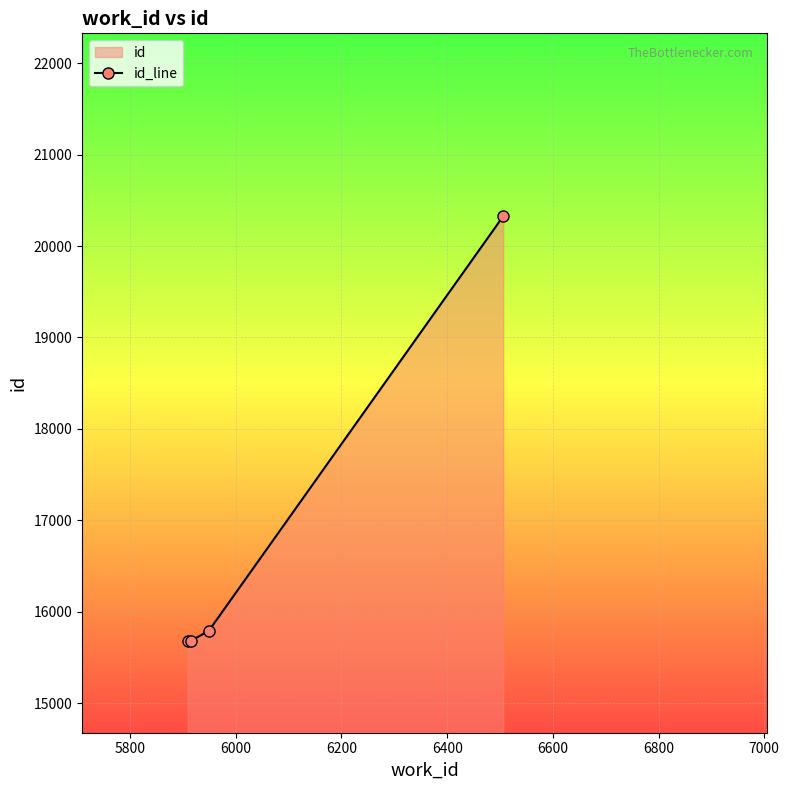

What is the value of the 2nd point from the left?

15686